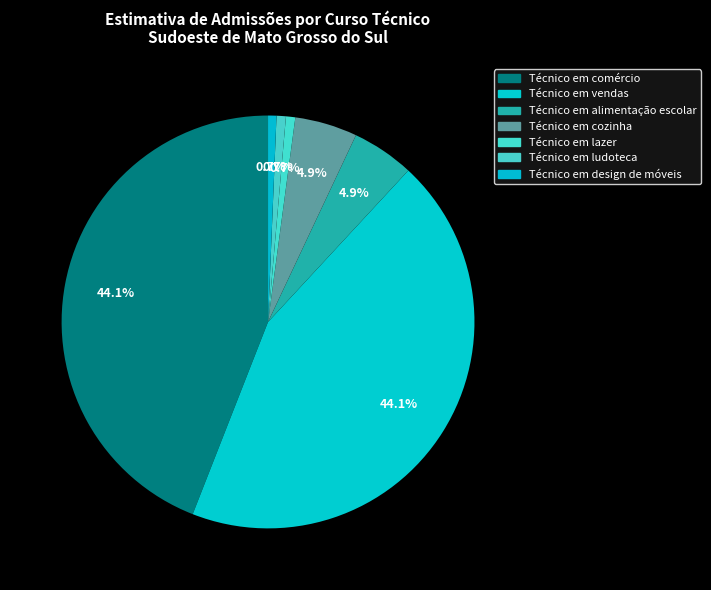

What portion of the pie excludes Técnico em alimentação escolar?

95.1%